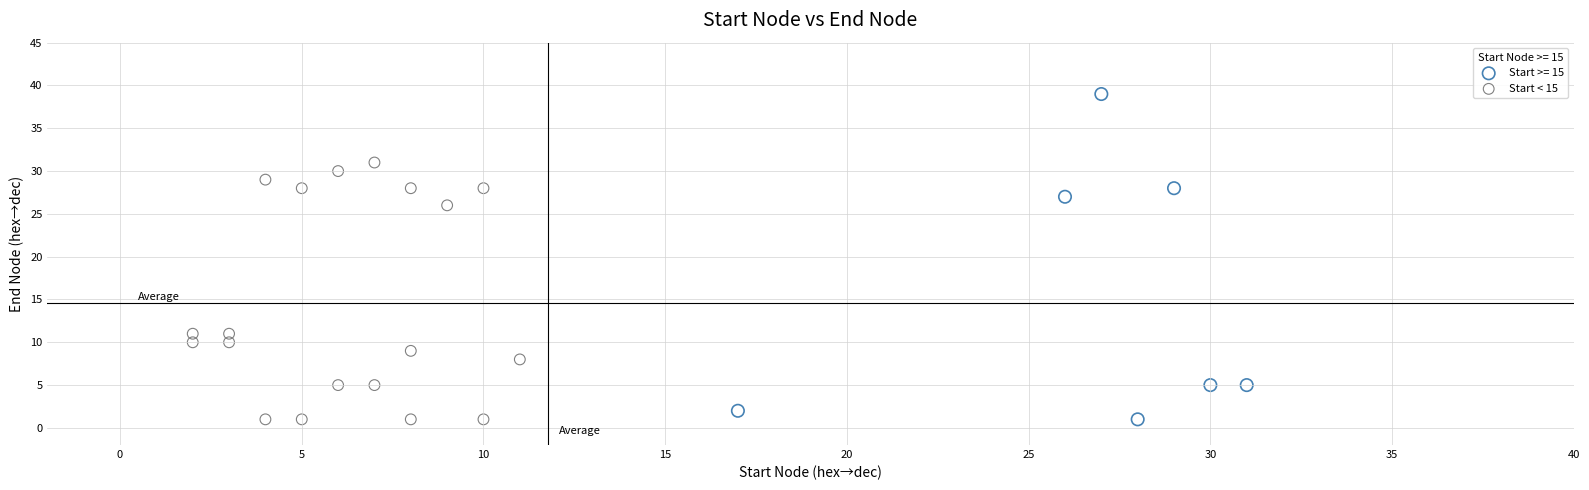

What are all the series names shown in the legend?

Start >= 15, Start < 15